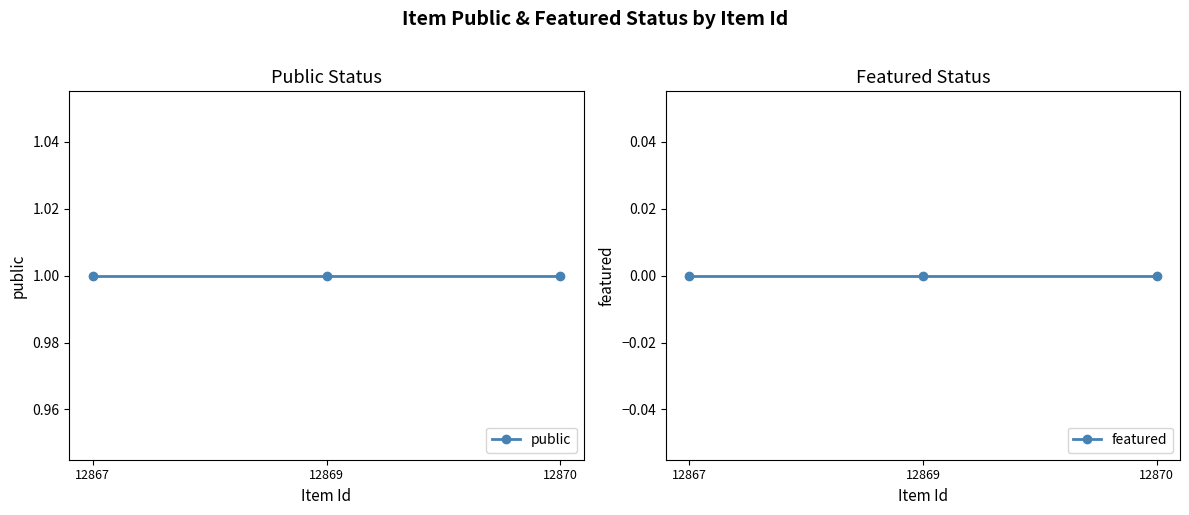

Reading left to right, list all the values displayed in this chart.

public: 1	1	1
featured: 0	0	0